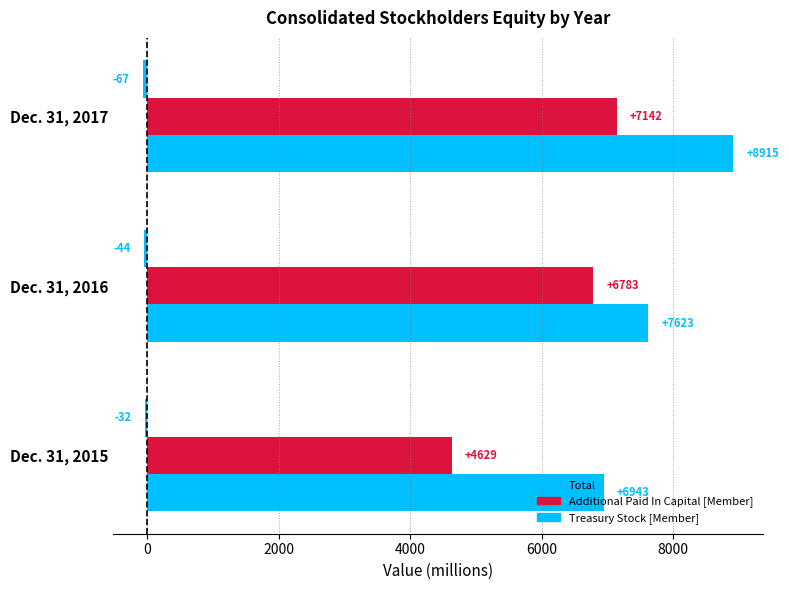

What is the average value of the Total series?

7827